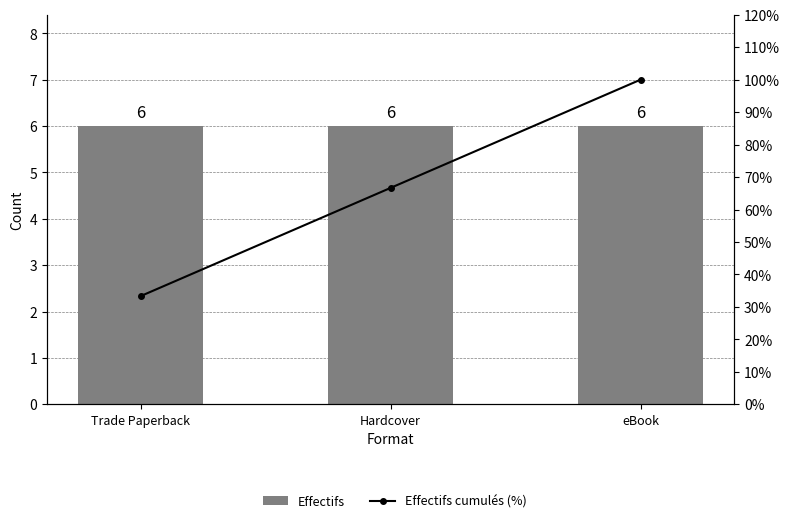

Reading right to left, extract all data points from this chart.

Effectifs: eBook=6.0	Hardcover=6.0	Trade Paperback=6.0
Effectifs cumulés (%): eBook=100.0	Hardcover=66.7	Trade Paperback=33.3